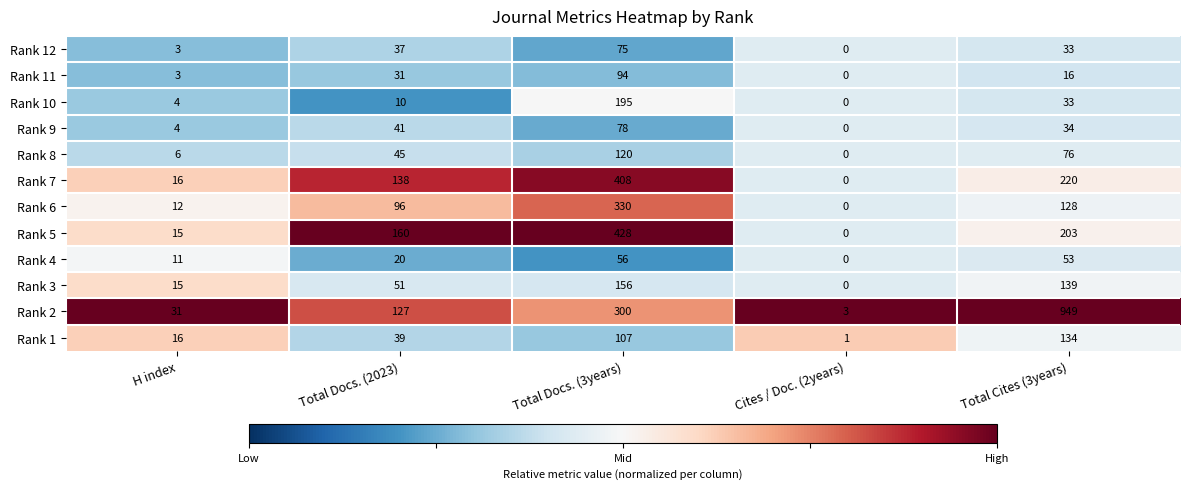

At which category does the chart reach its peak across all series?

Total Cites (3years)